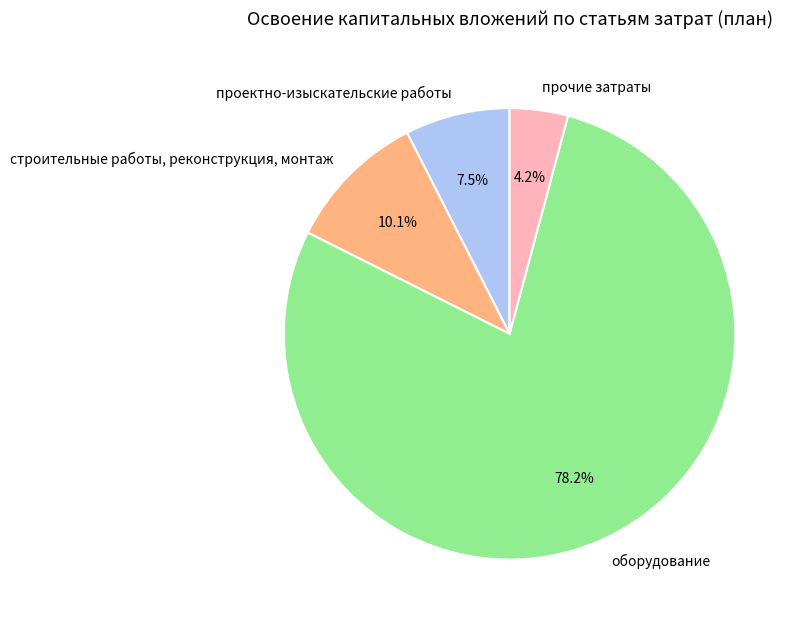

What is the total percentage of проектно-изыскательские работы and прочие затраты?

11.7%